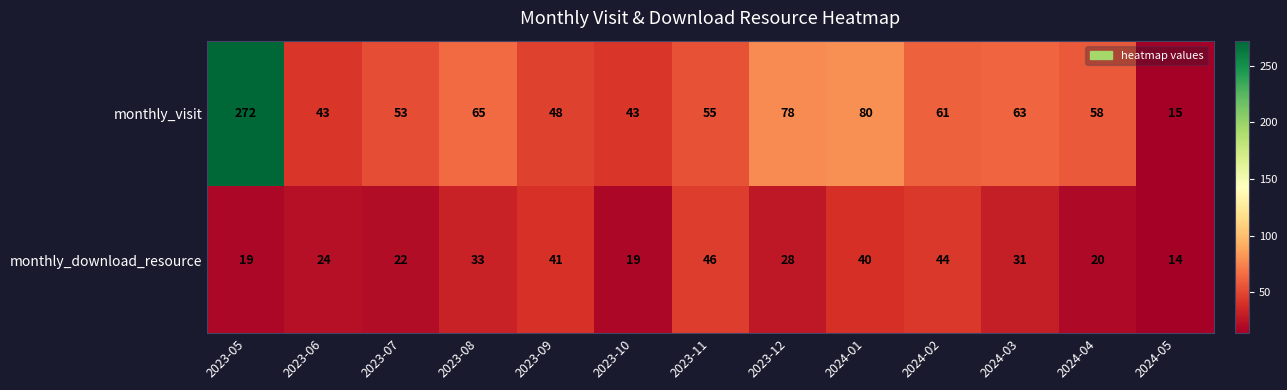

Reading left to right, list all the values displayed in this chart.

monthly_visit: 272	43	53	65	48	43	55	78	80	61	63	58	15
monthly_download_resource: 19	24	22	33	41	19	46	28	40	44	31	20	14